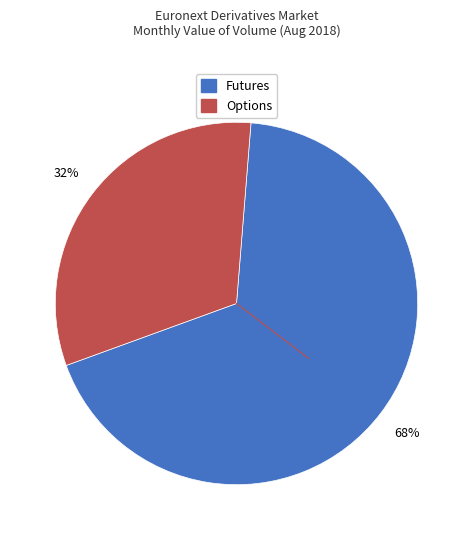

Do Futures and Options together represent more than half of the pie?

Yes